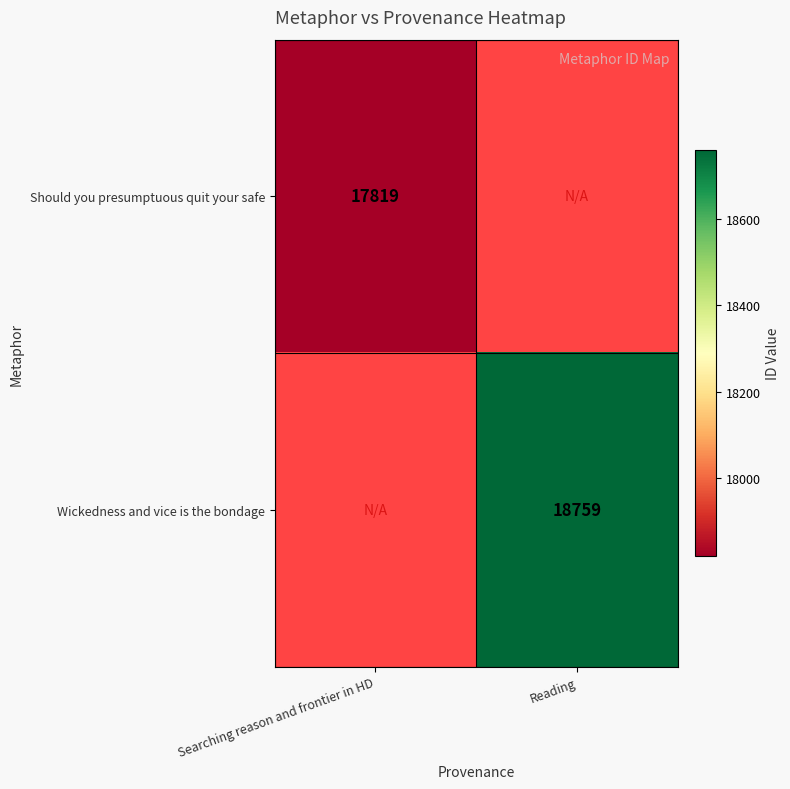

The value of Should you presumptuous quit your safe at Searching reason and frontier in HD is 3574. True or false?

False